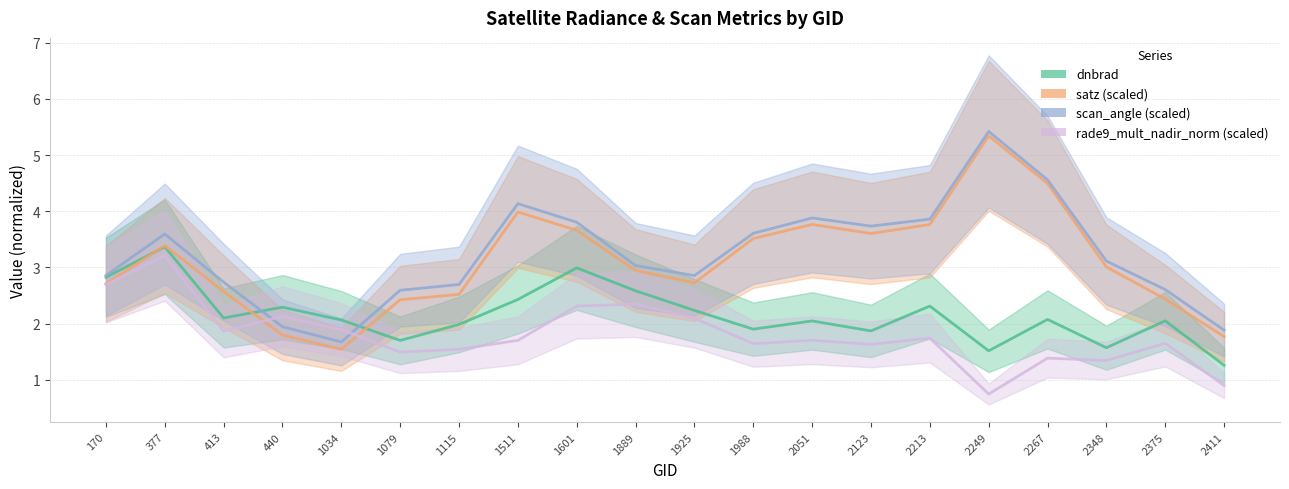

How many lines are shown in the chart?

4